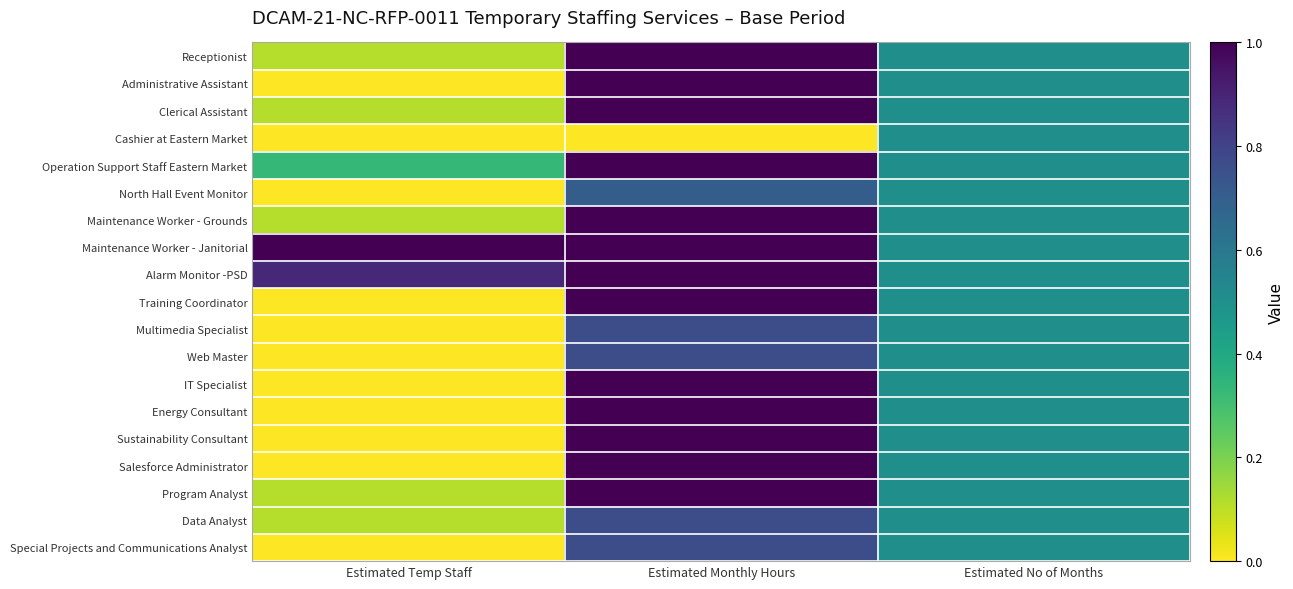

How many categories are shown in the chart?

3